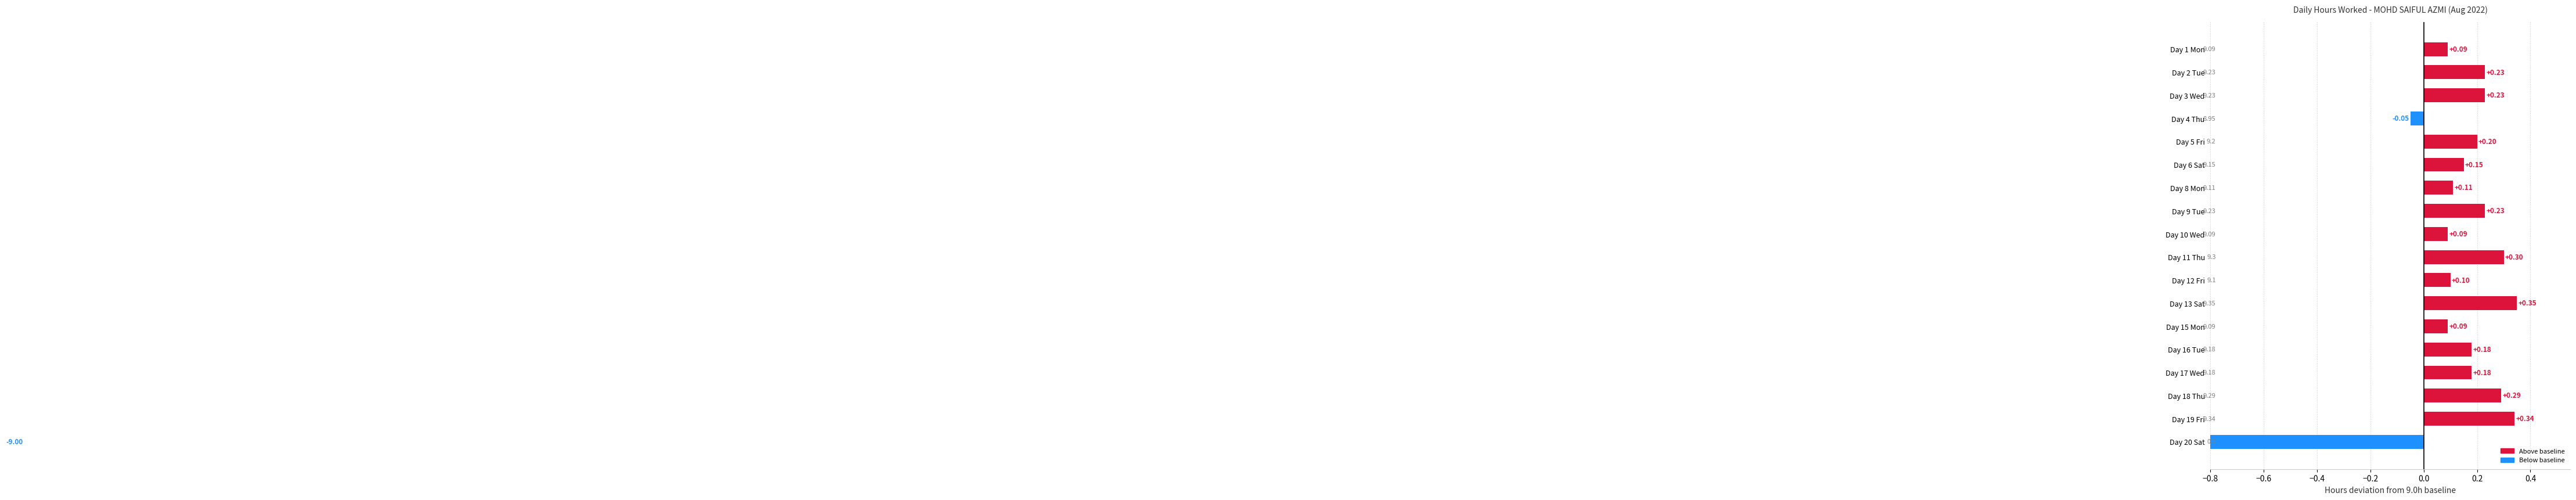

What is the difference between the second highest and second lowest values?

0.4